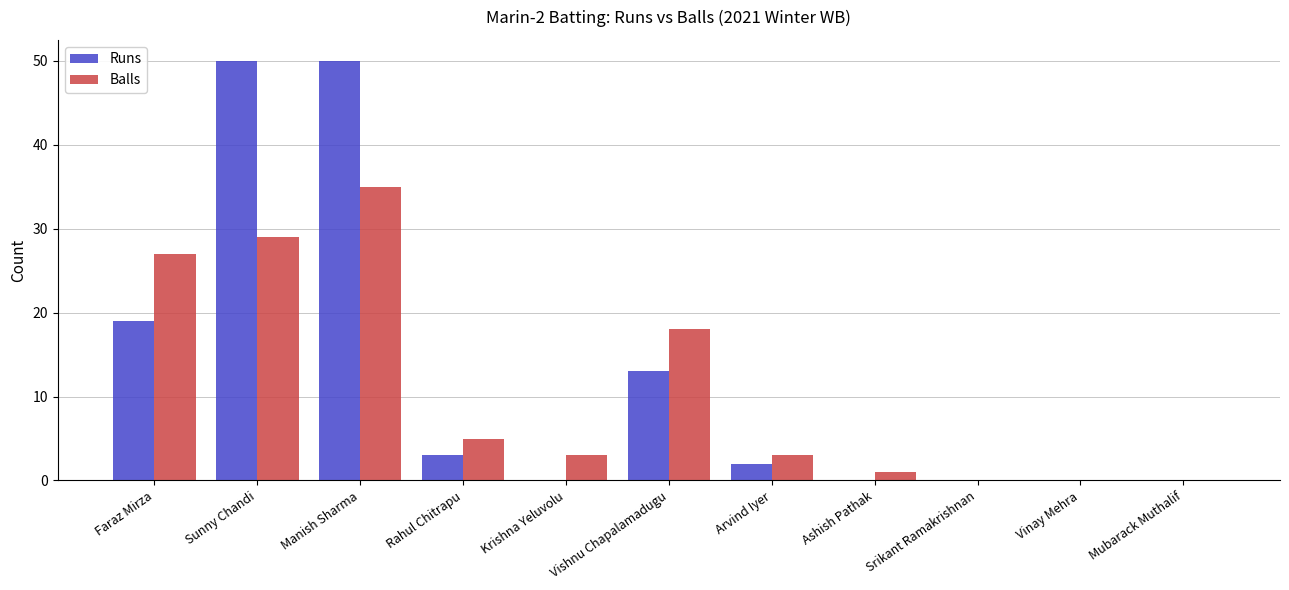

What is the sum of all Balls values?

121